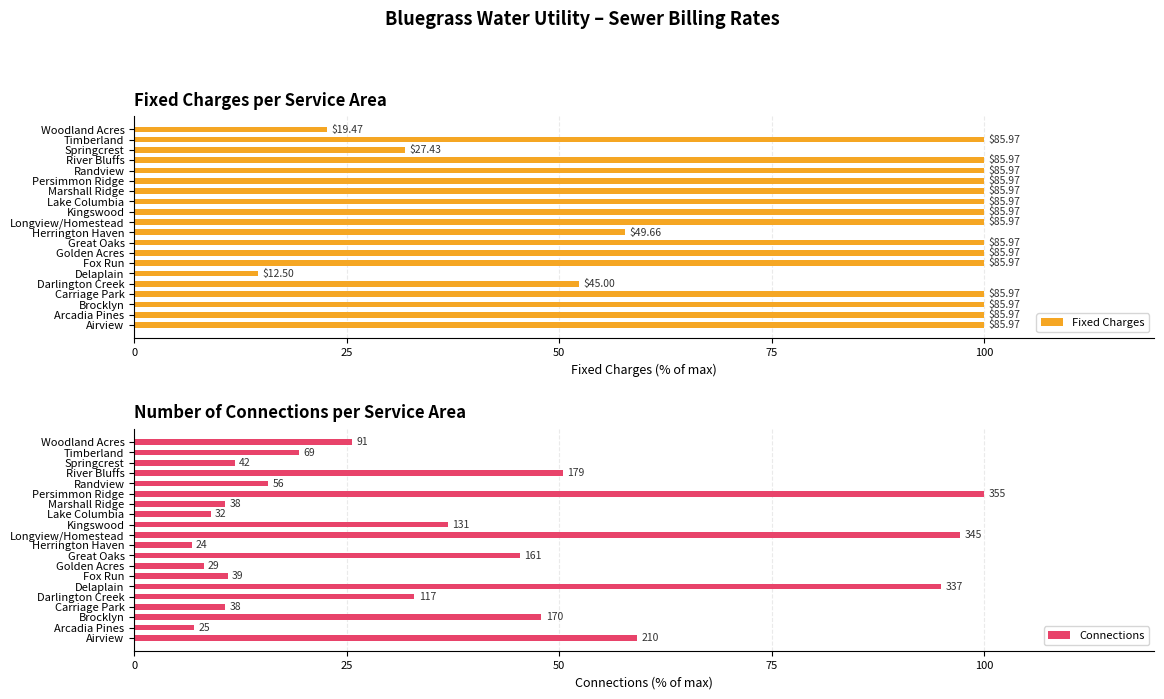

Which series has the largest total across all categories?

Fixed Charges